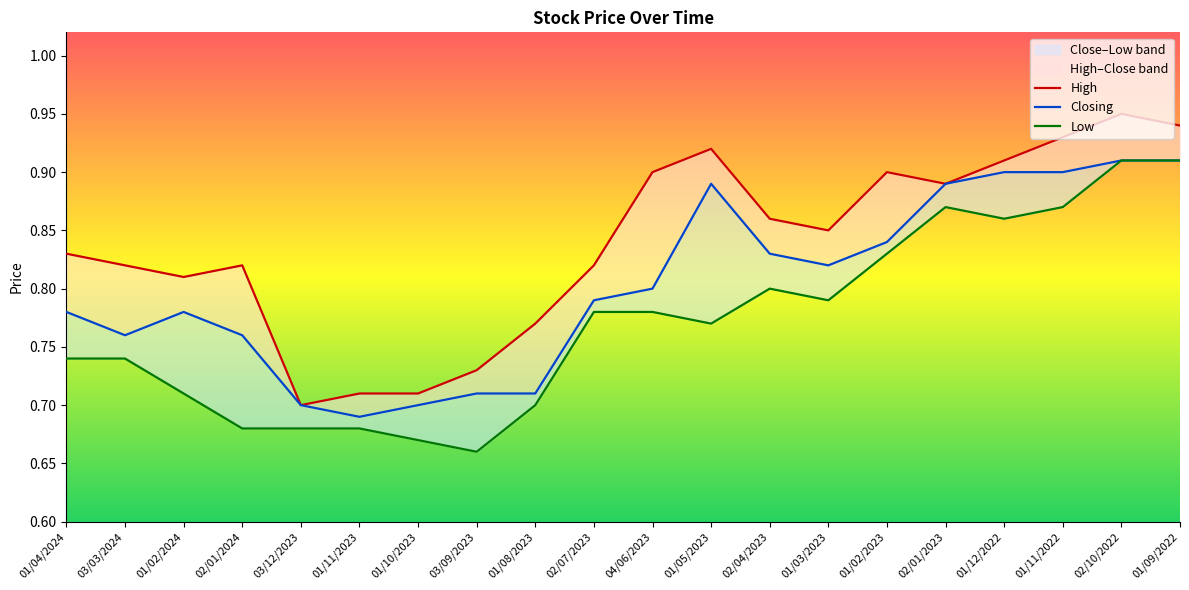

The Low series shows 0.7 at 02/01/2024. True or false?

True